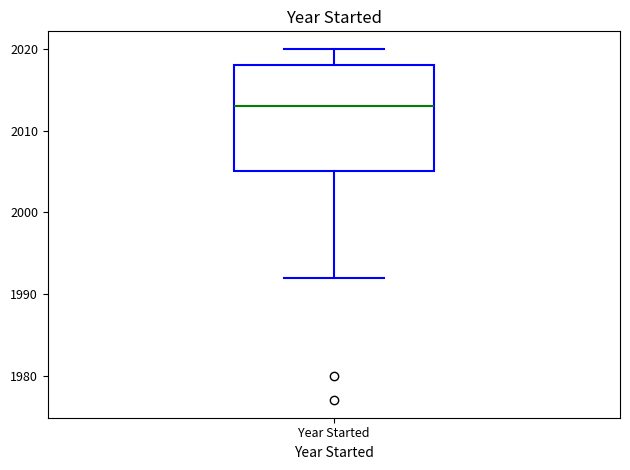

Read this box plot against the y-axis: the position of the median line, the range covered by the box, and the ends of both whiskers. The values are not printed on the chart, so give them approximately, as read against the axis.

median 2013, box 2005 to 2018, whiskers 1992 to 2020